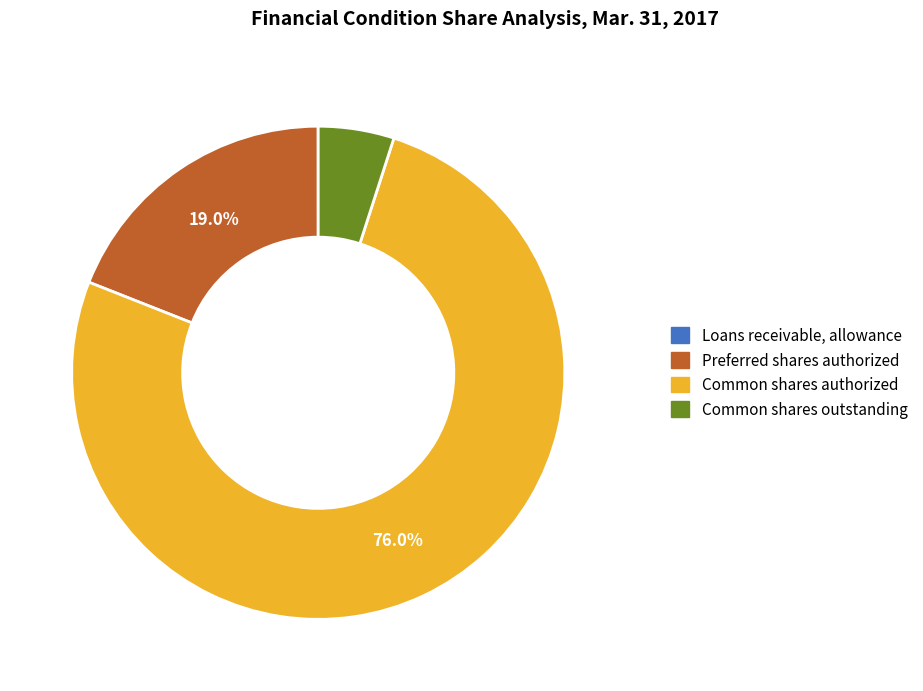

Does any single category account for the majority?

Yes